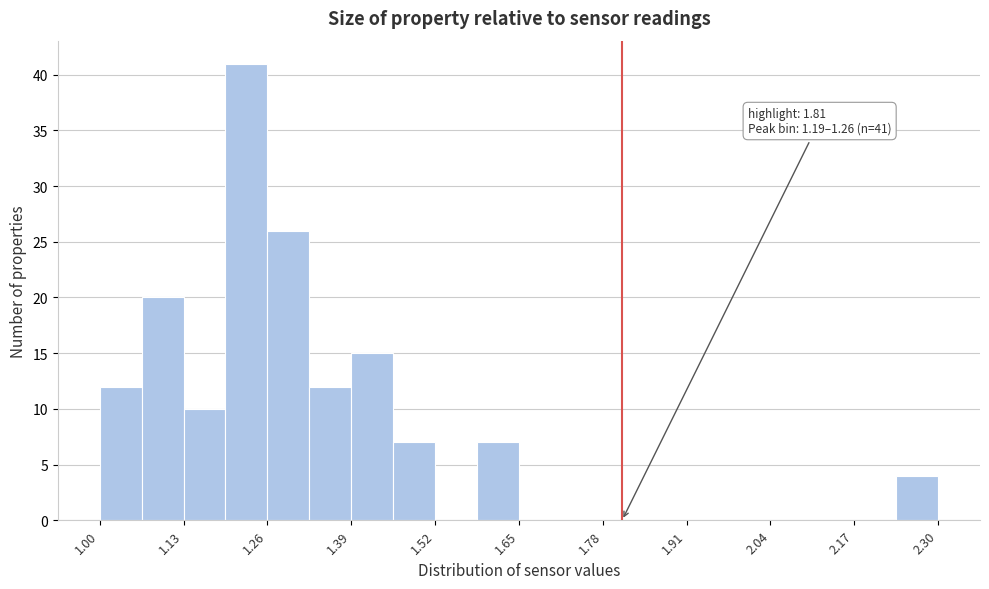

Read against the x-axis, roughly where is the centre of the tallest bar?

1.22